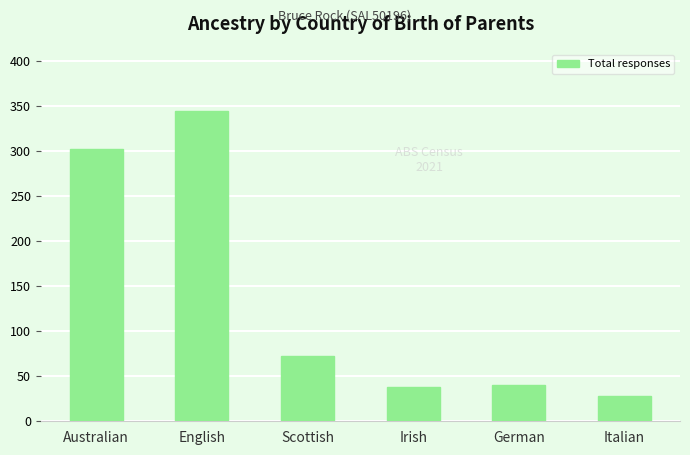

What is the maximum value shown in the chart?

344